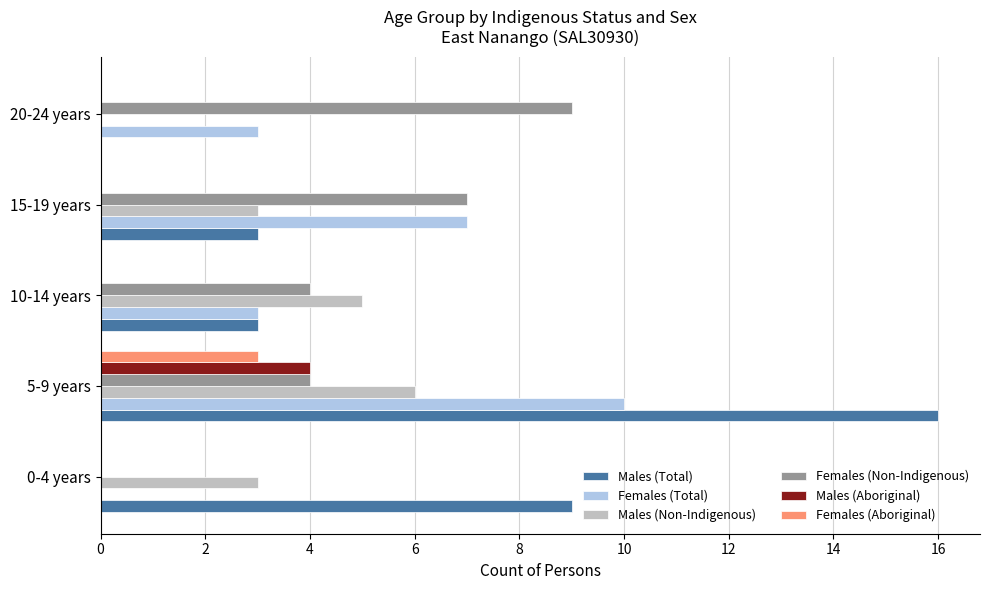

Which series changed the most between 5-9 years and 15-19 years?

Males (Total)